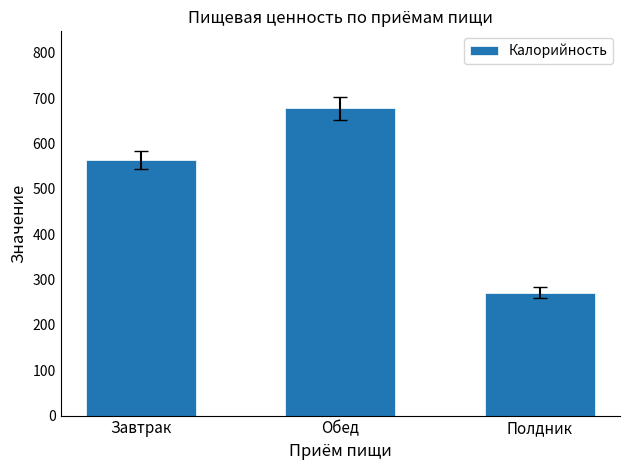

True or false: the data shows 270.5 at Полдник.

True